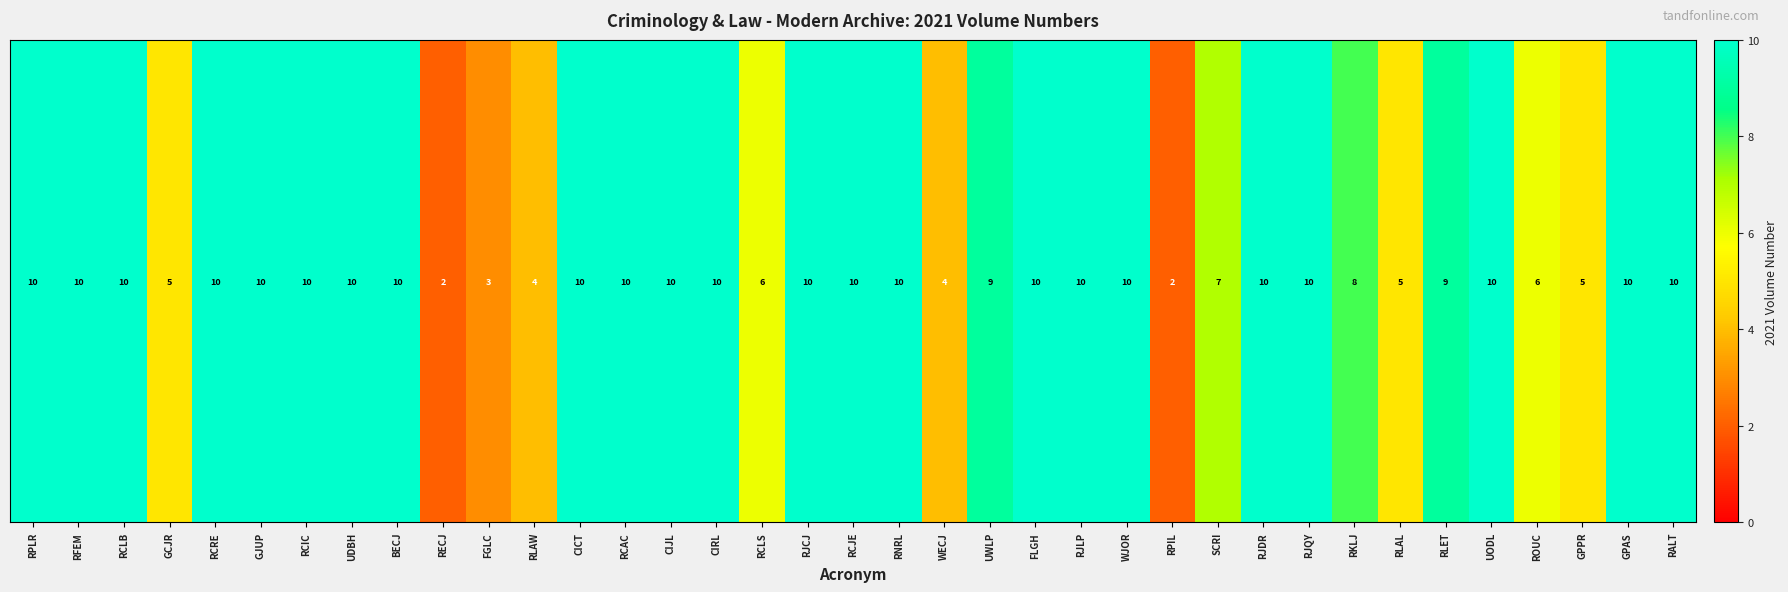

Approximately how many times larger is the value at RPLR compared to GJUP?

1.0